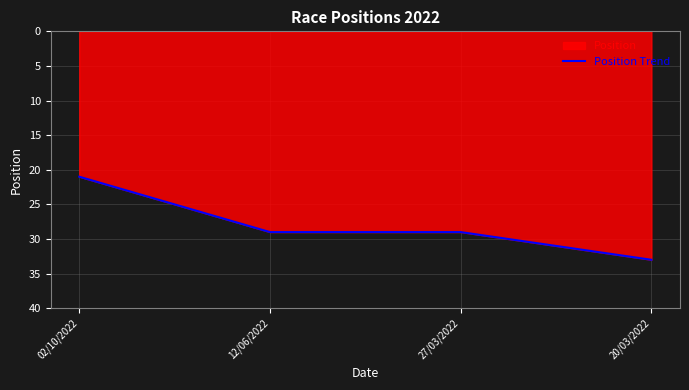

What is the sum of the values at 20/03/2022 and 27/03/2022?

62